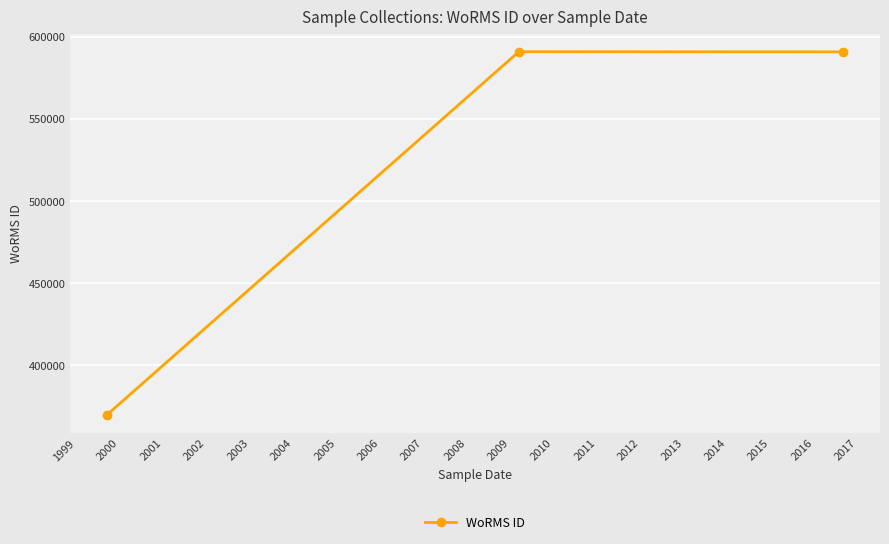

What is the value of the 1st point from the left?

369855